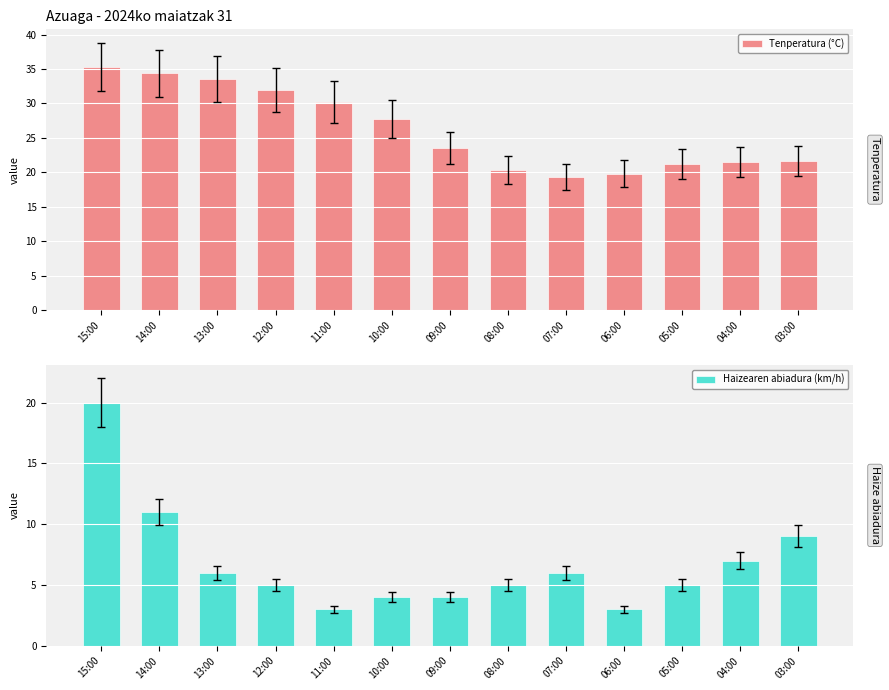

Reading left to right, what are all the values shown in this chart?

Tenperatura (°C): 35.3	34.4	33.5	31.9	30.2	27.7	23.5	20.4	19.3	19.8	21.2	21.5	21.6
Haizearen abiadura (km/h): 20.0	11.0	6.0	5.0	3.0	4.0	4.0	5.0	6.0	3.0	5.0	7.0	9.0